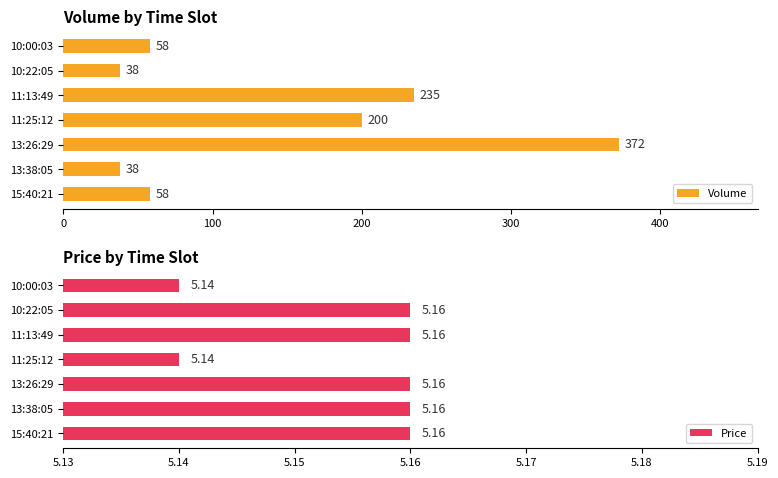

Rank the series by their average value, from lowest to highest.

Price, Volume